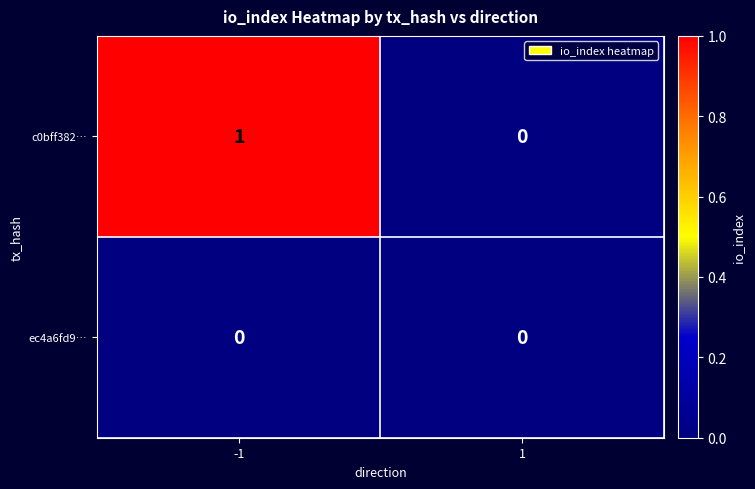

The value of ec4a6fd9… at 1 is 0. True or false?

True